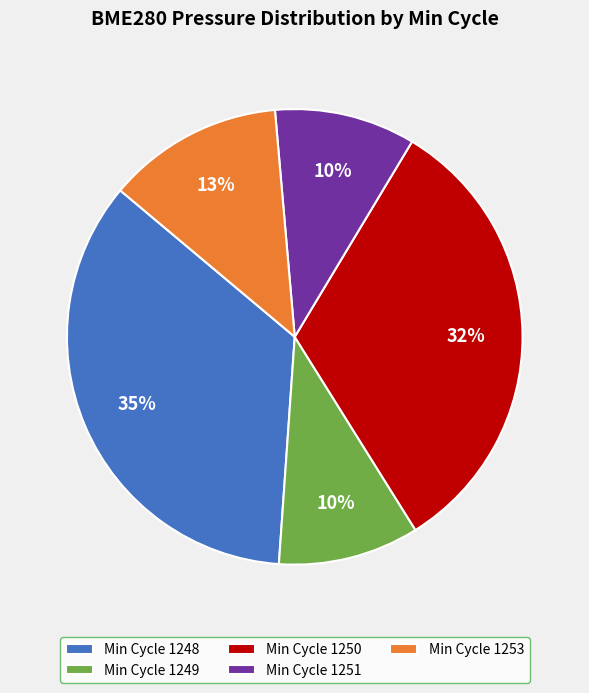

Do Min Cycle 1248 and Min Cycle 1251 together represent more than half of the pie?

No